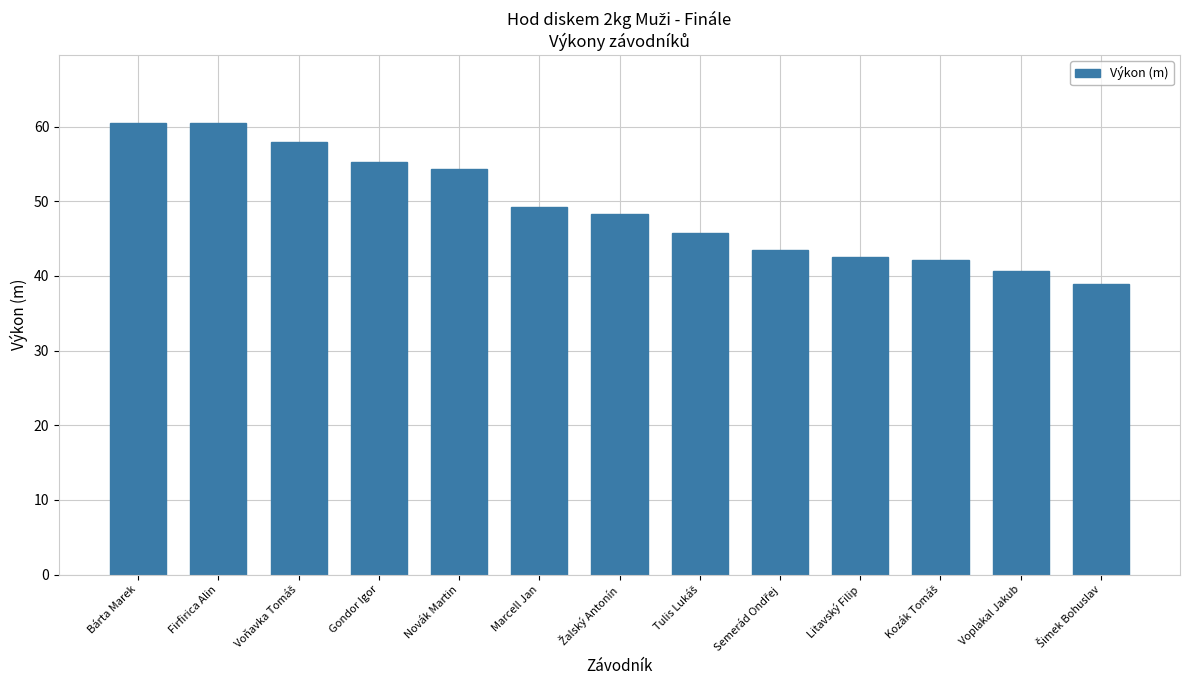

What is the sum of all values?

639.6